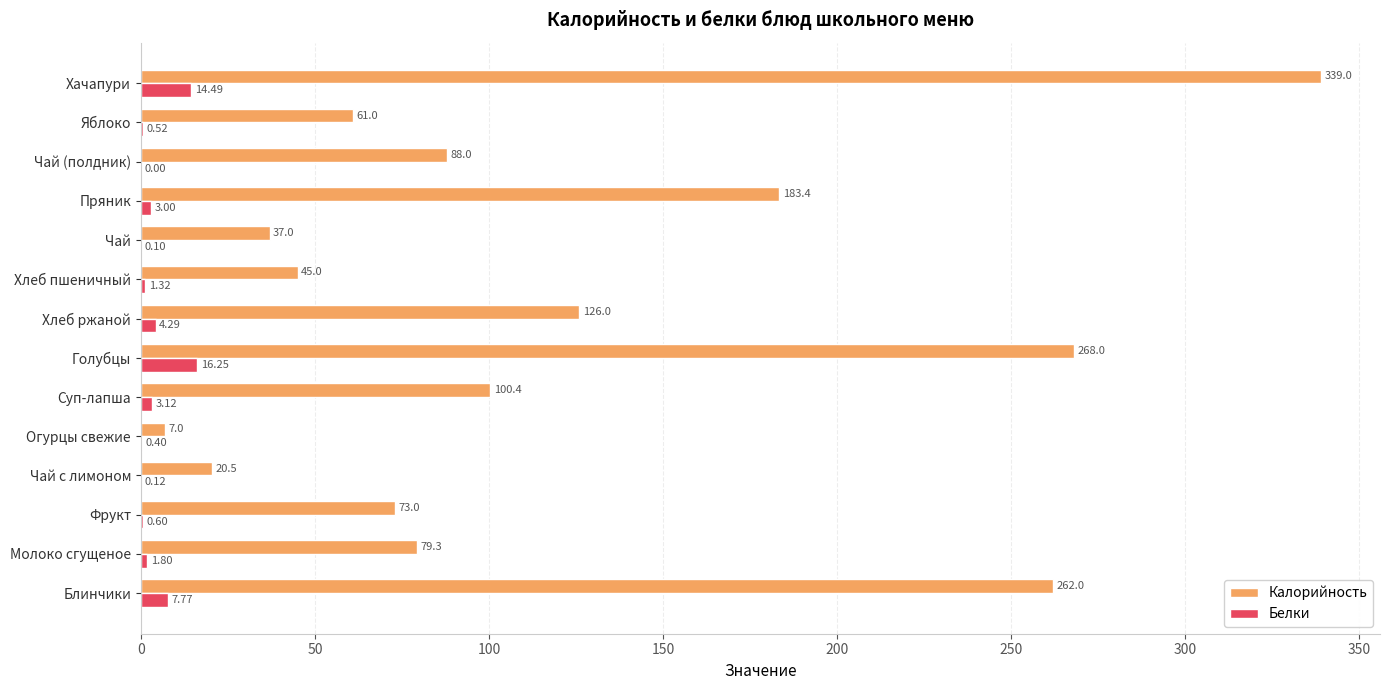

Which category has the highest value across all series?

Хачапури